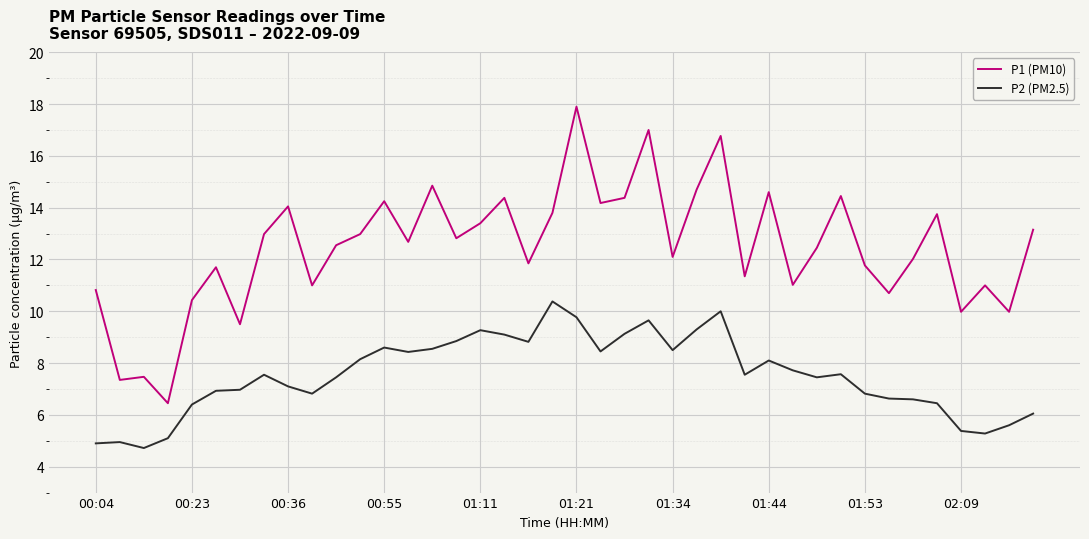

What is the maximum value for P1 (PM10)?

17.9